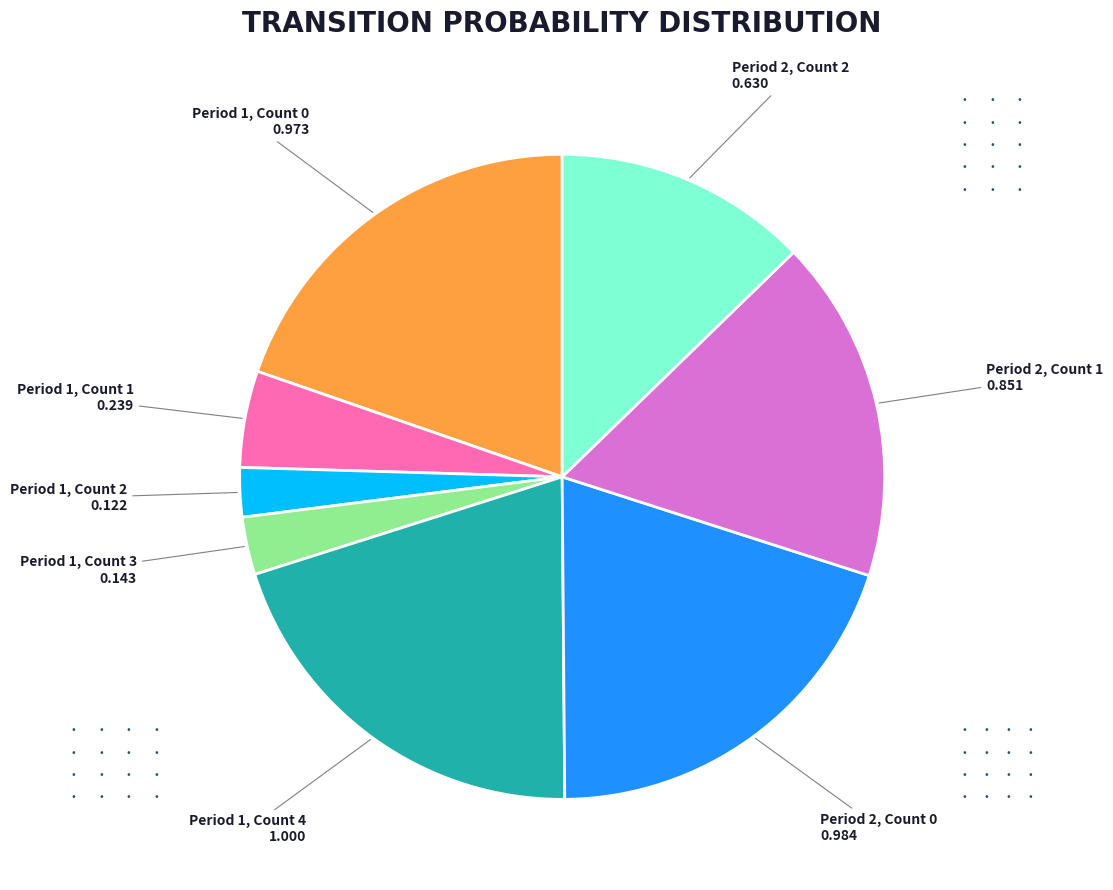

Is there any slice that represents more than half of the pie?

No